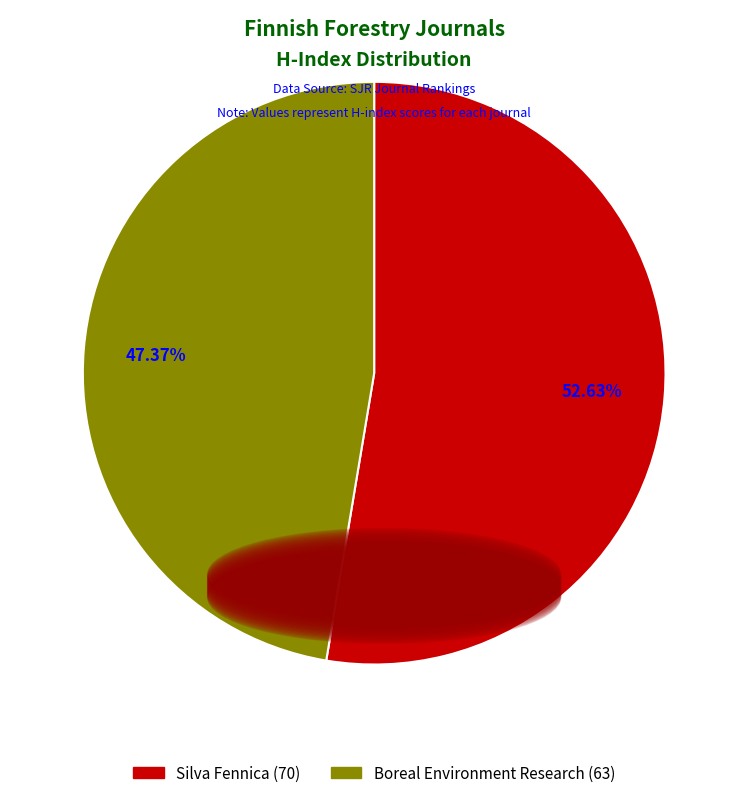

Which has a higher value, Boreal Environment Research or Silva Fennica?

Silva Fennica